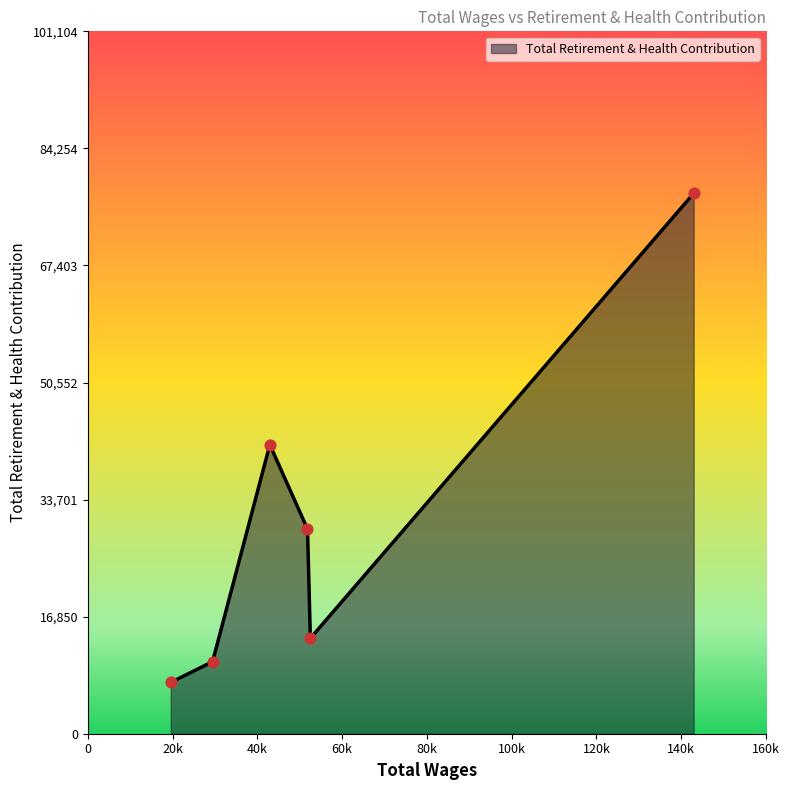

What is the smallest value displayed?

7386